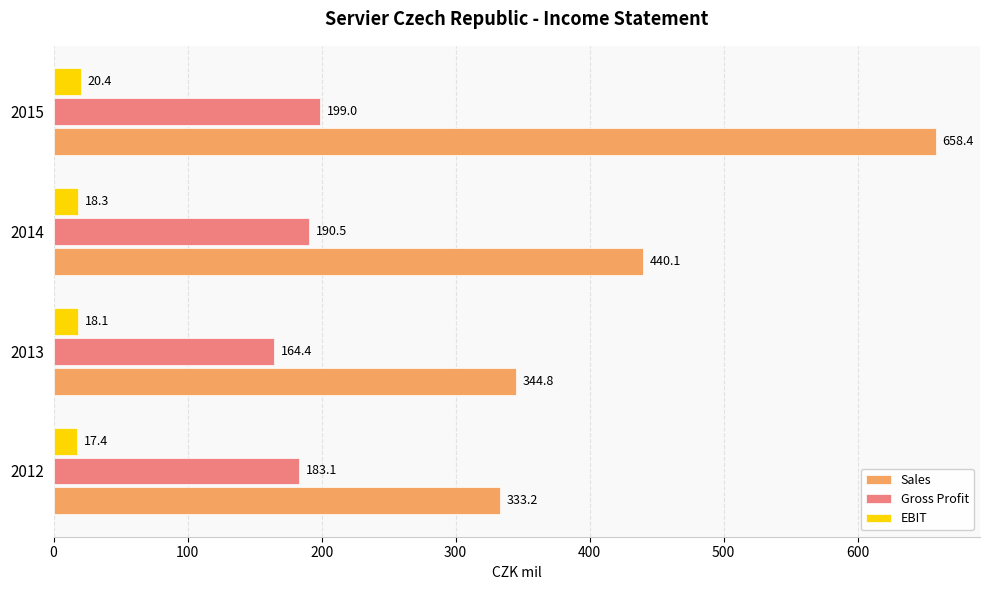

At which label is EBIT closest to 18?

2013